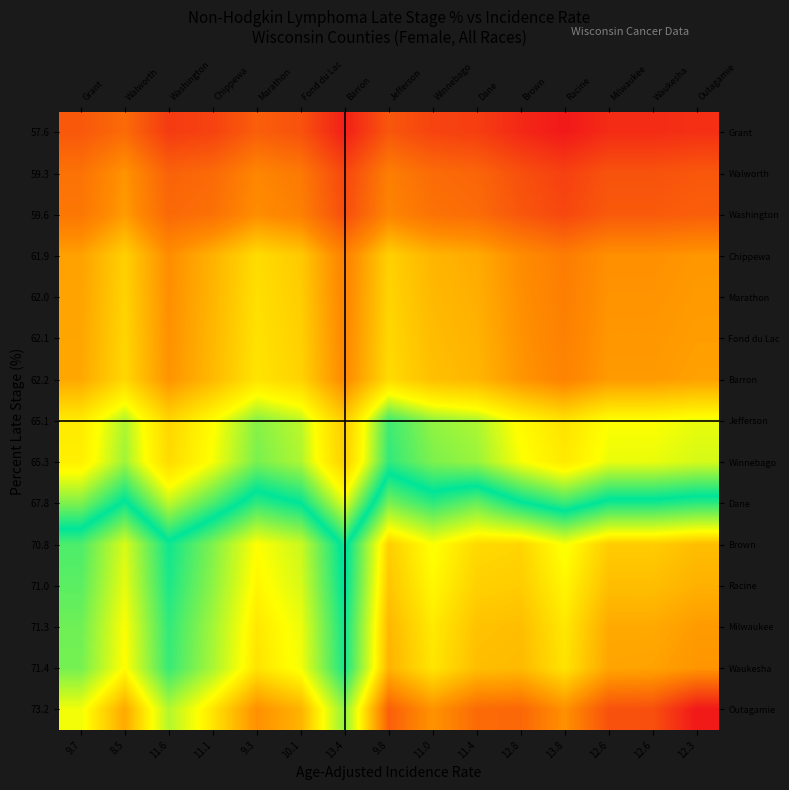

How many distinct data groups are displayed?

15